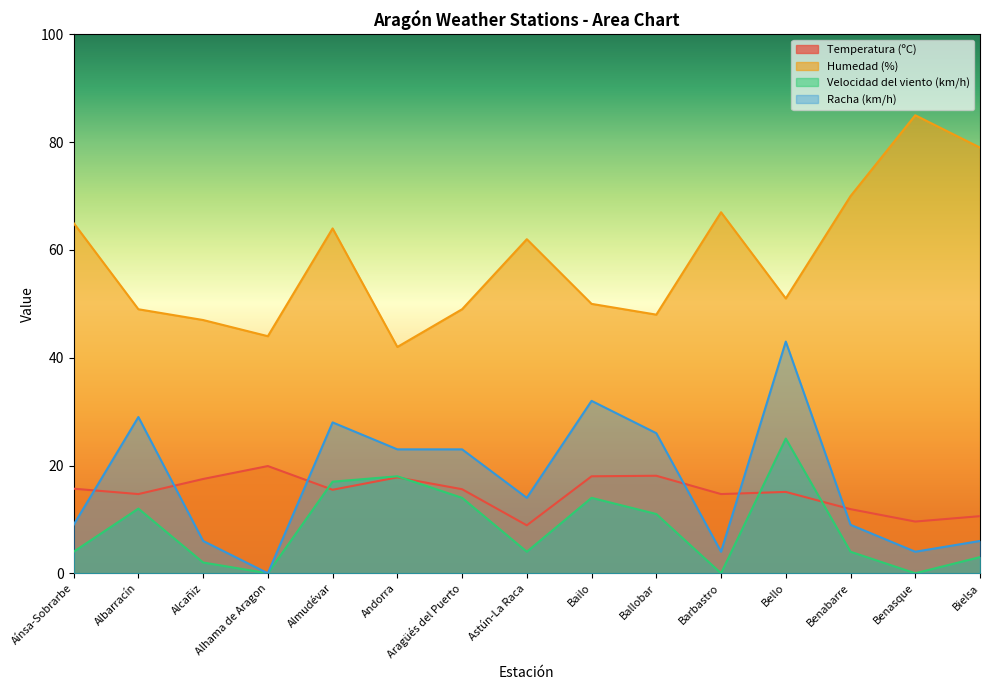

What is the total value across all series at Ballobar?

103.1